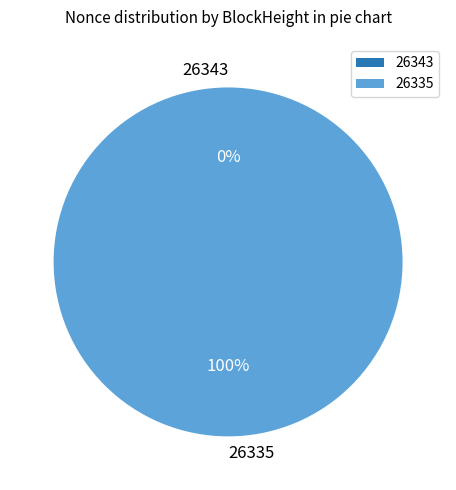

What is the majority slice?

26335